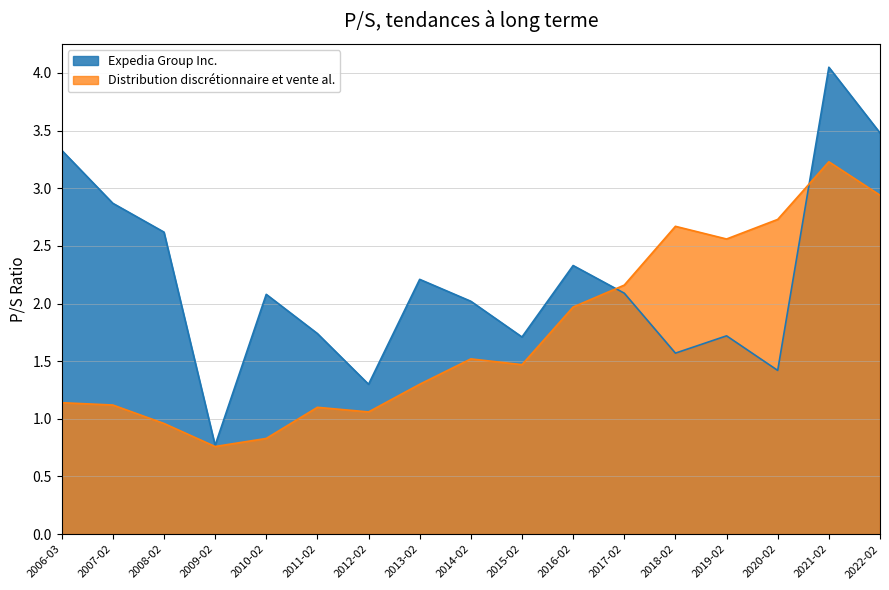

Count the number of categories in the chart.

17